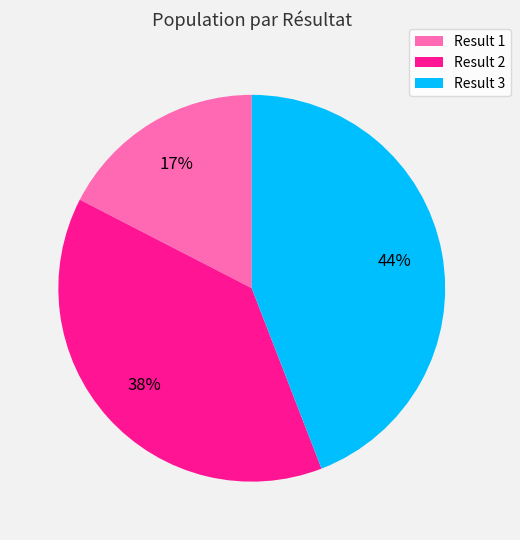

Combined, do Result 2 and Result 3 account for over 50%?

Yes